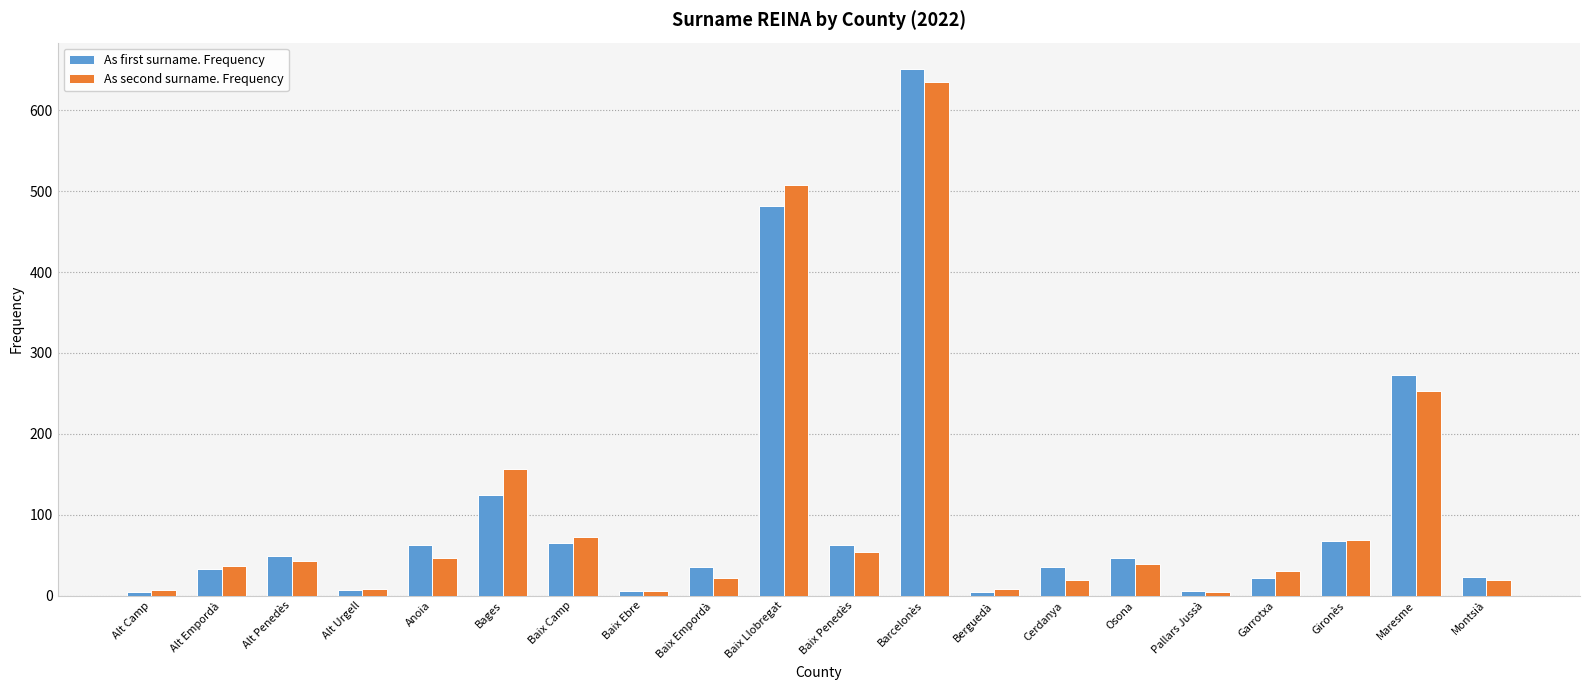

Count the number of data series in this chart.

2